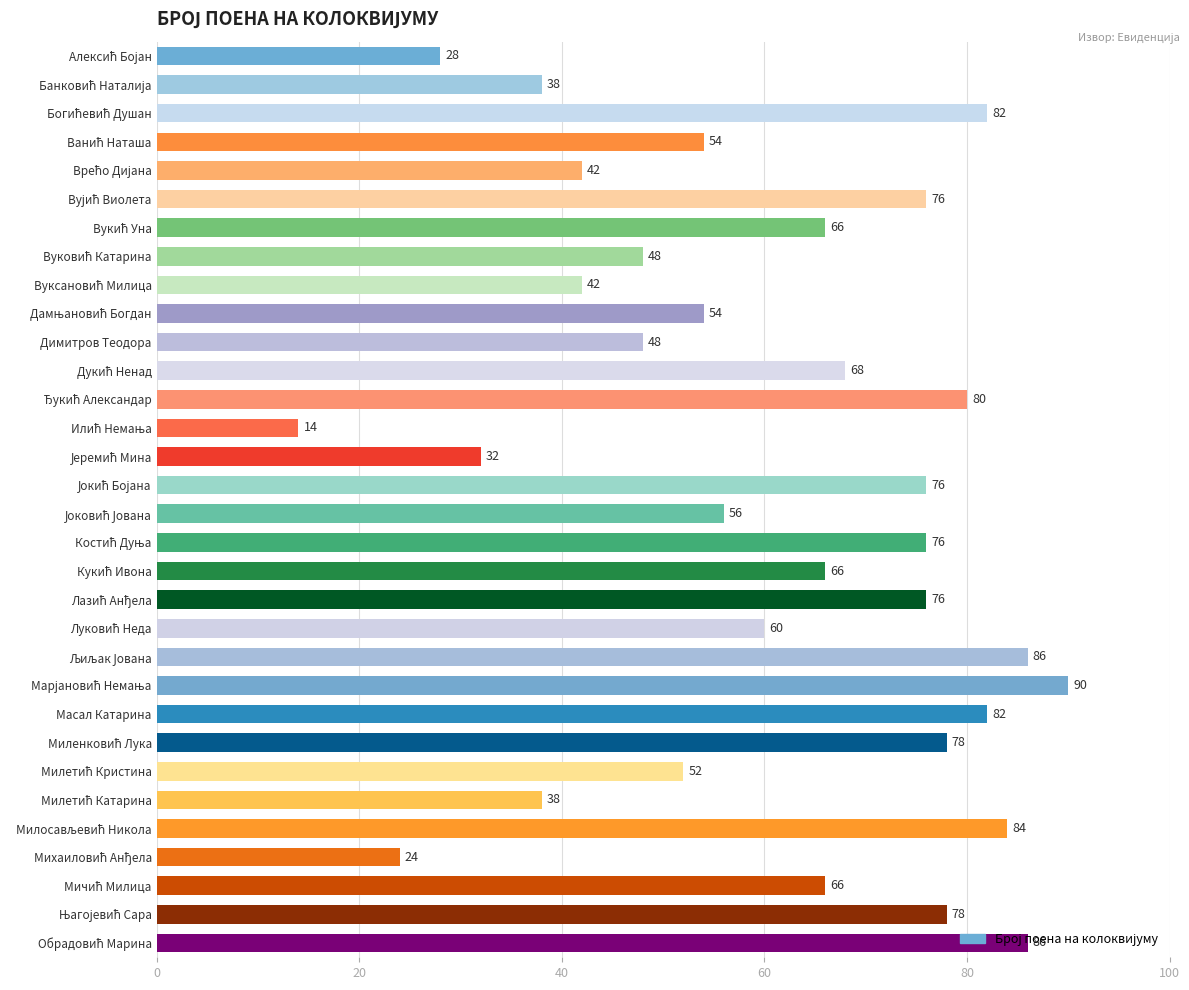

The value at Масал Катарина is 82. True or false?

True